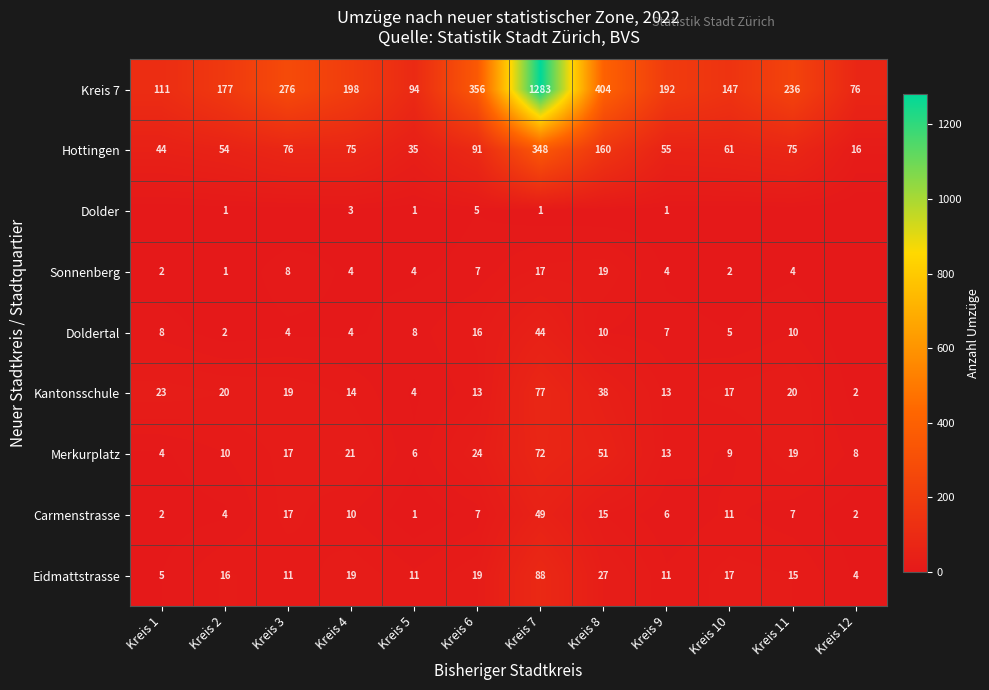

What is the minimum value for Merkurplatz?

4